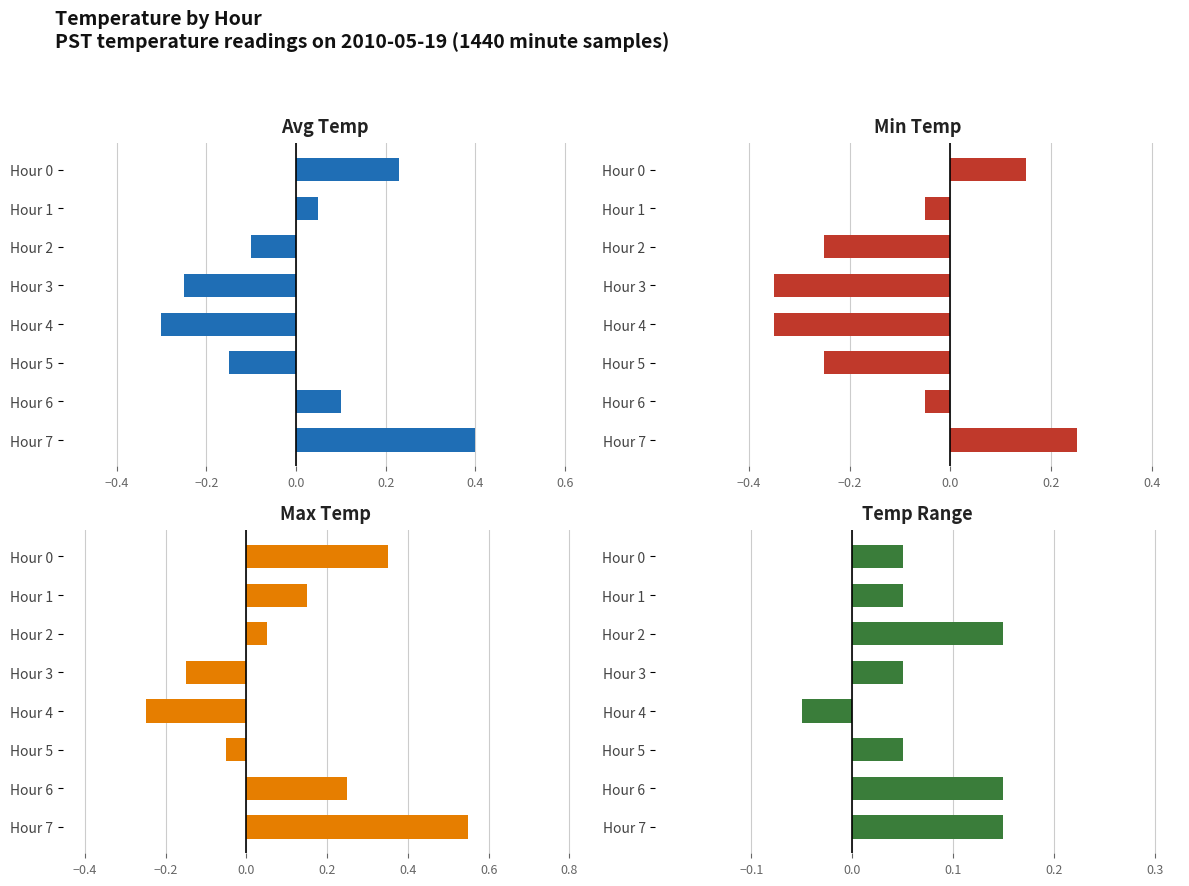

The value of Avg Temp at Hour 5 is -0.0. True or false?

False